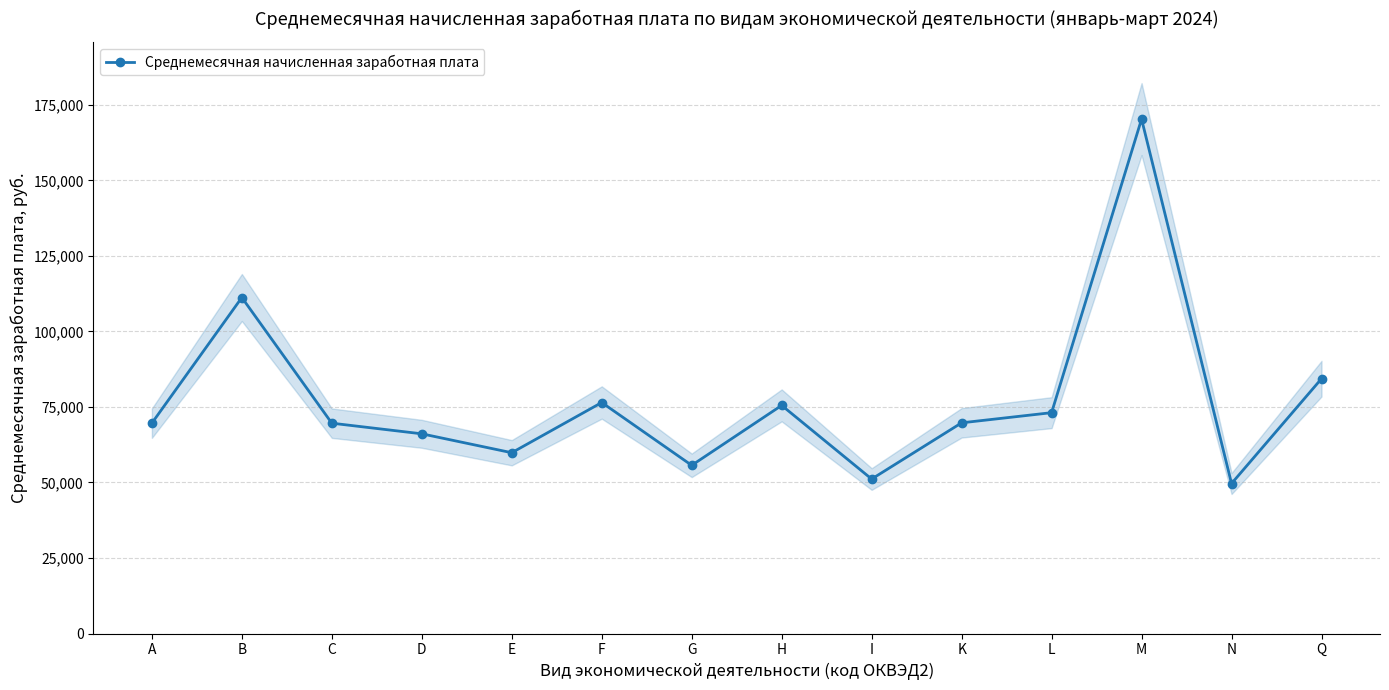

What is the sum of all values?

1082515.8